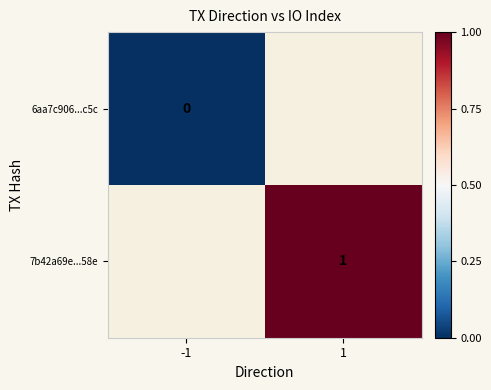

Which has a higher value, -1 or 1?

1